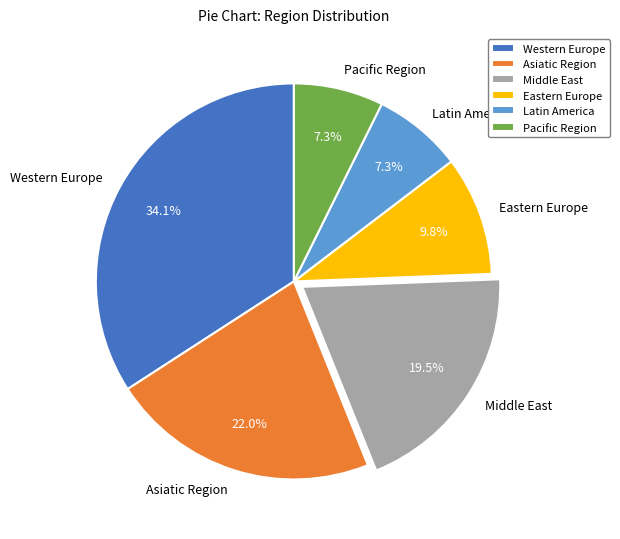

To the nearest percent, what is the difference between the largest and smallest slice percentages?

27%